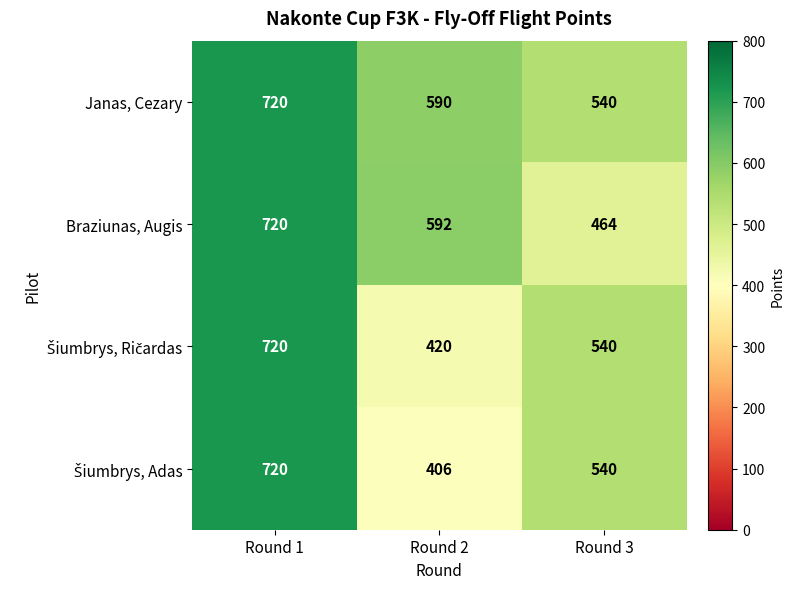

What is the difference between the highest and lowest values at Round 2?

186